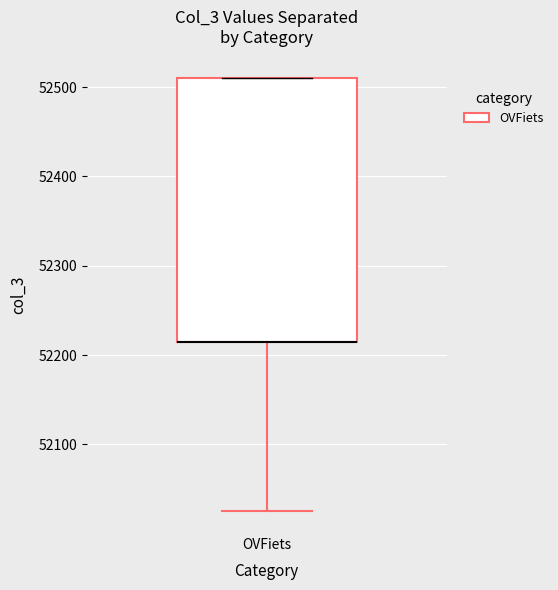

Read this box plot against the y-axis: the position of the median line, the range covered by the box, and the ends of both whiskers. The values are not printed on the chart, so give them approximately, as read against the axis.

median 52220 (drawn on the box's lower edge), box 52220 to 52510, whiskers 52030 to 52510